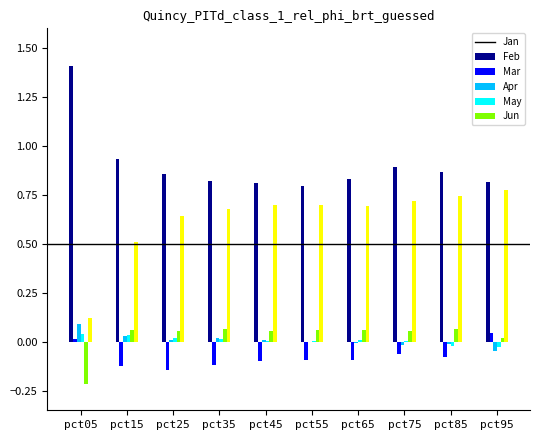

Is it true that Apr equals 0.0 at pct25?

True